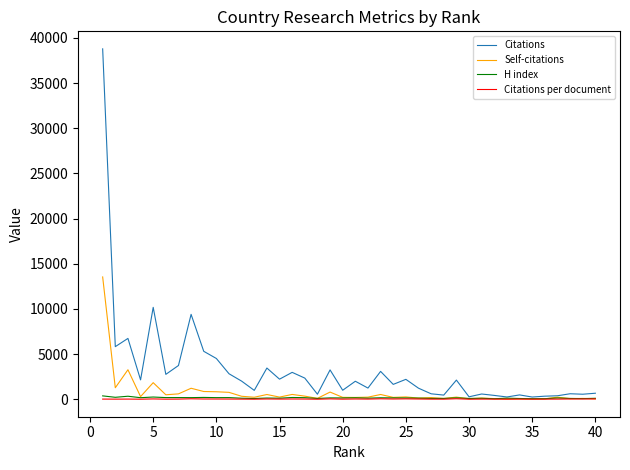

Which series has the widest spread of values?

Citations